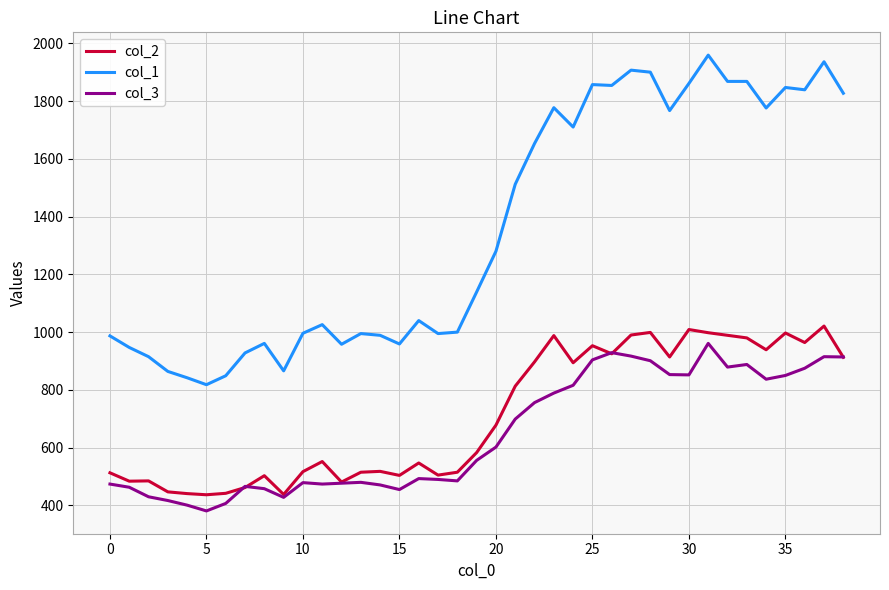

True or false: col_3 and col_1 cross at least once.

False